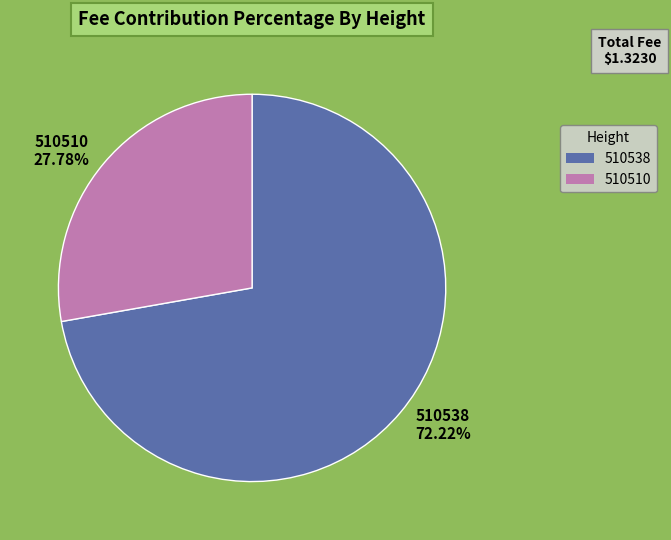

To the nearest percent, what percentage of the pie is 510538?

72%